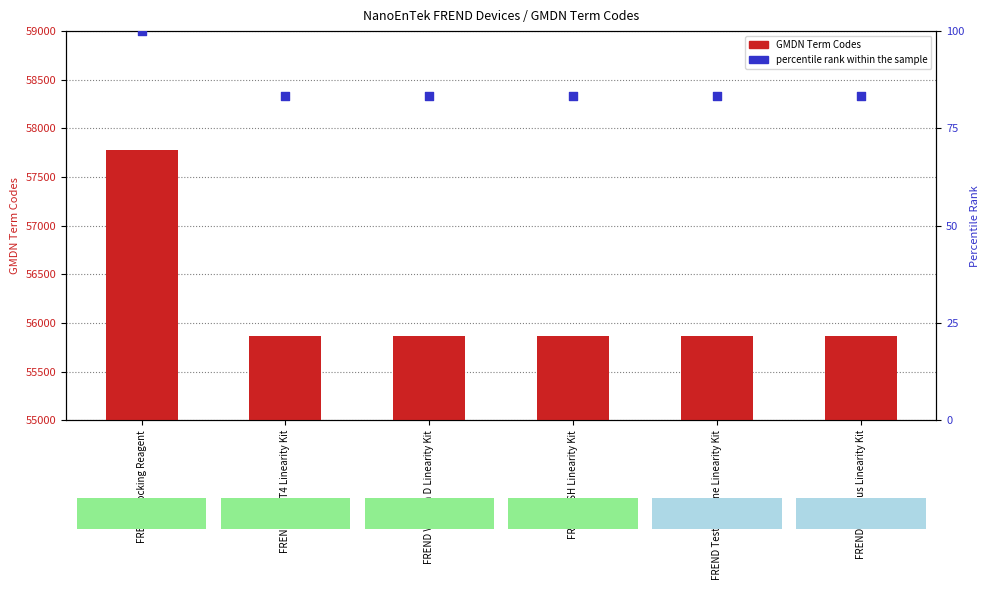

At how many categories does at least one series exceed 21085?

6